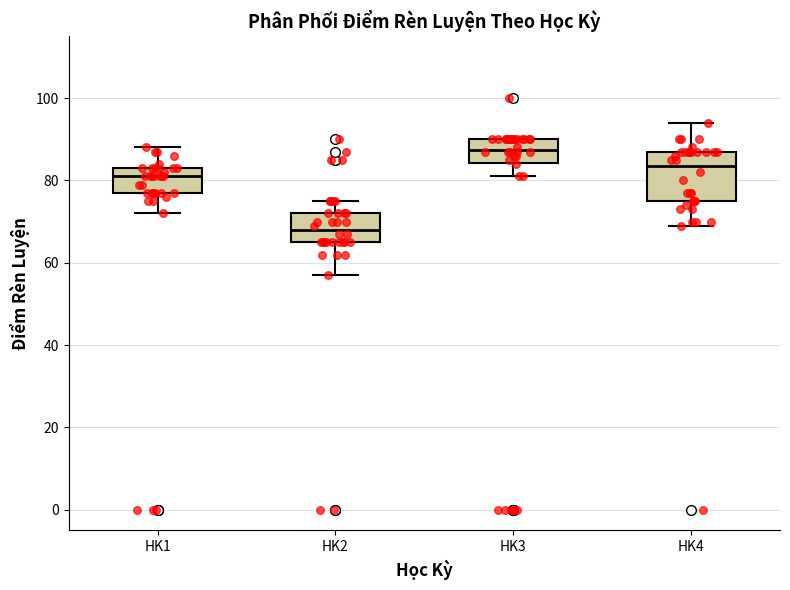

Comparing the boxes themselves (not the whiskers), which one is the tallest?

HK4